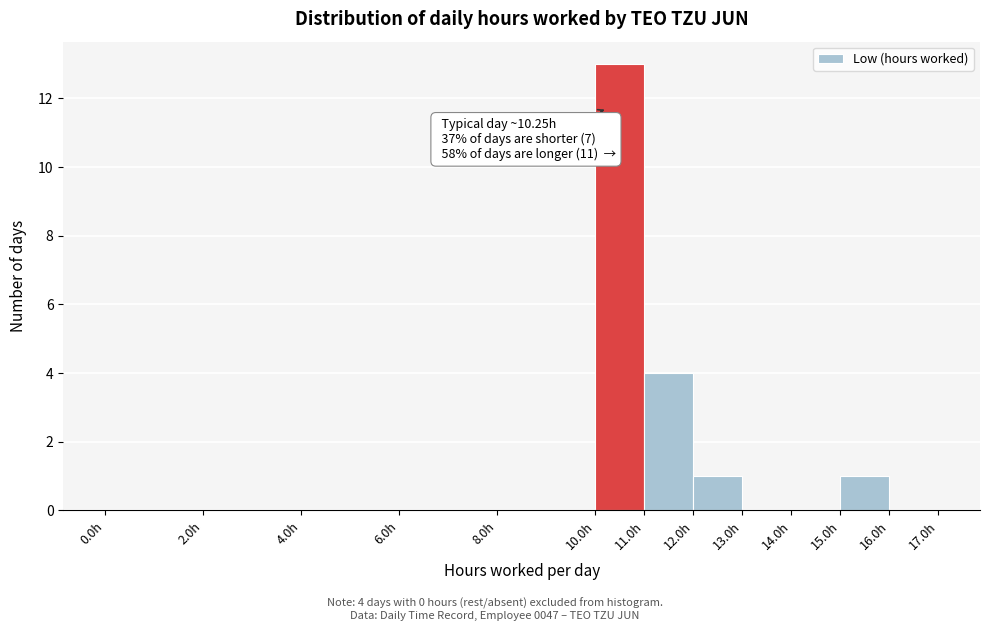

Over which range of the x-axis is the bar tallest?

10 to 11